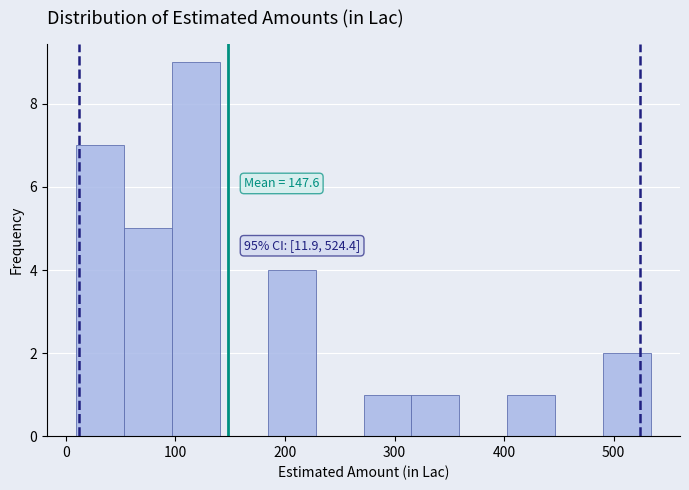

Which range on the x-axis has the tallest bar?

100 to 140